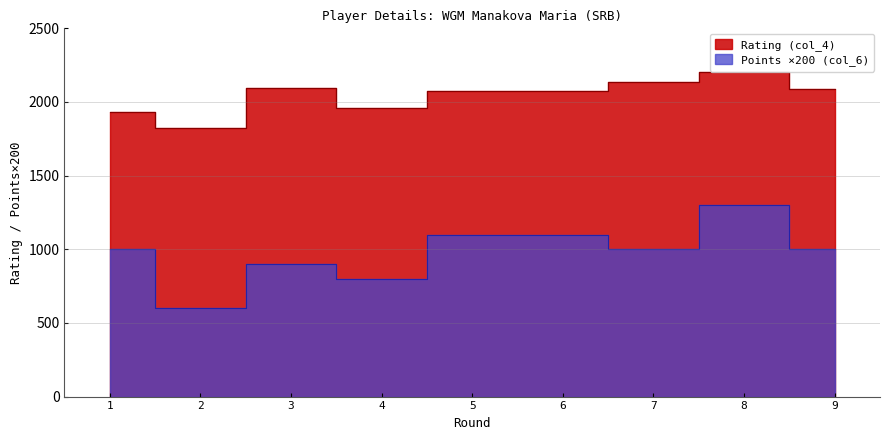

Rank the series at 4 from lowest to highest value.

Points (col_6), Rating (col_4)